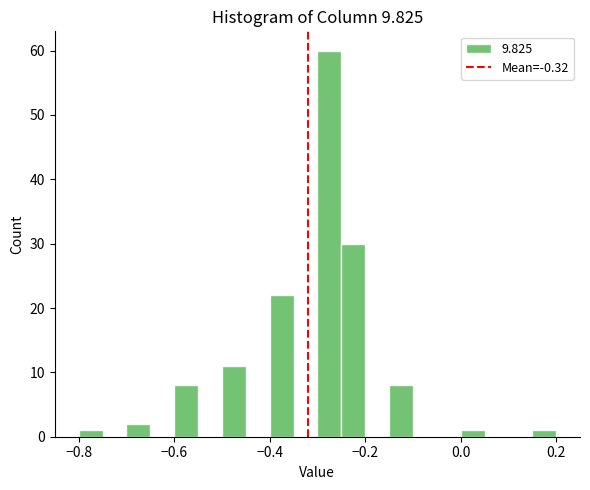

Around what value on the x-axis is the tallest bar? Give the approximate position of its centre, as read against the axis.

-0.28